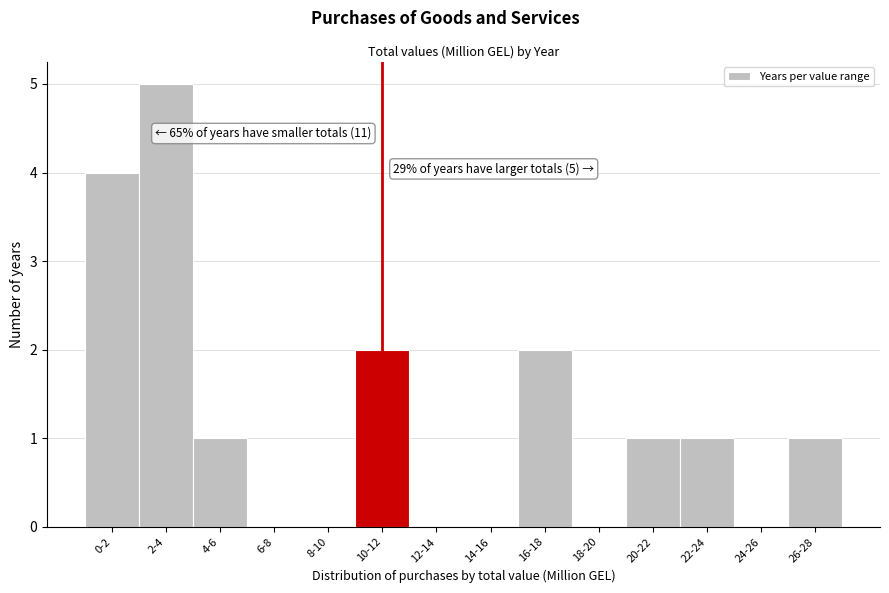

Reading right to left, extract all data points from this chart.

26-28=1	24-26=0	22-24=1	20-22=1	18-20=0	16-18=2	14-16=0	12-14=0	10-12=2	8-10=0	6-8=0	4-6=1	2-4=5	0-2=4